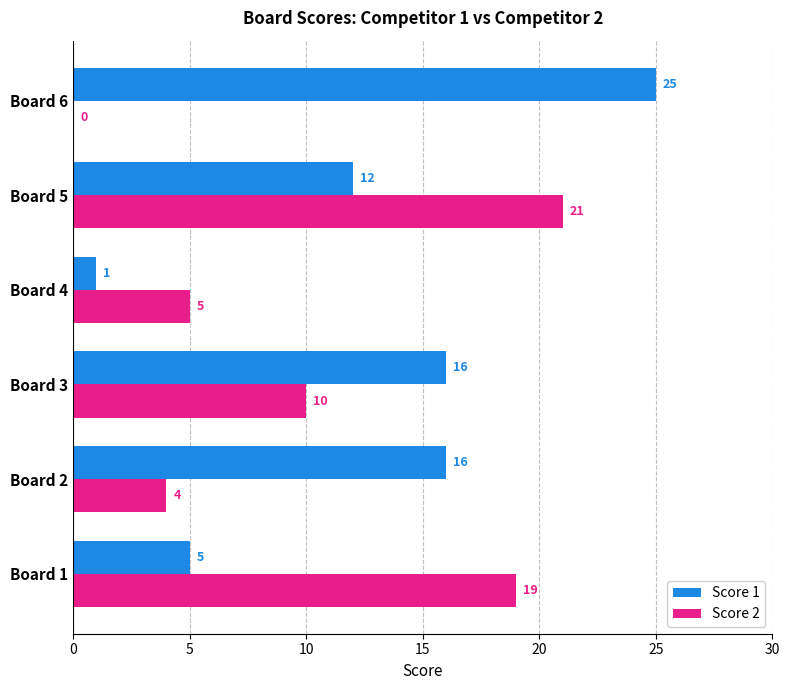

What is the approximate value of Score 2 at Board 2?

4